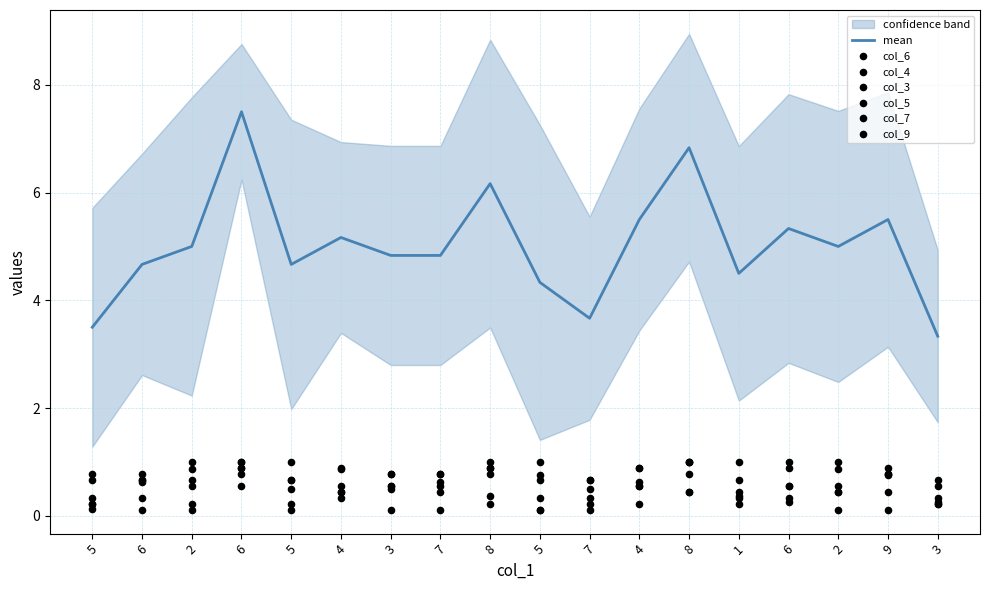

At which category is the sum across all series the highest?

6